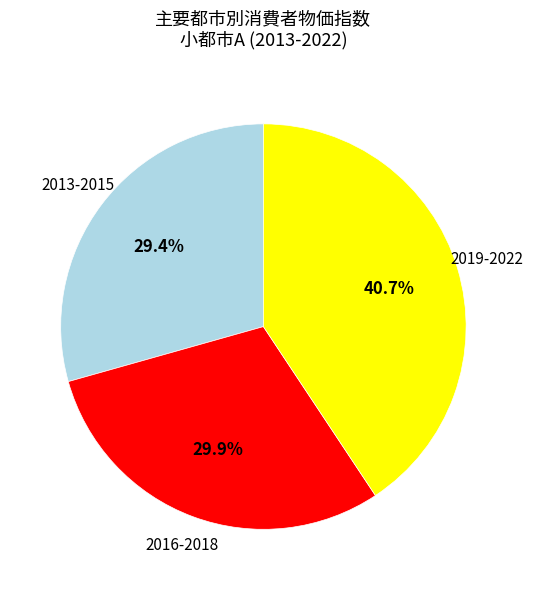

Count the number of slices in the pie.

3